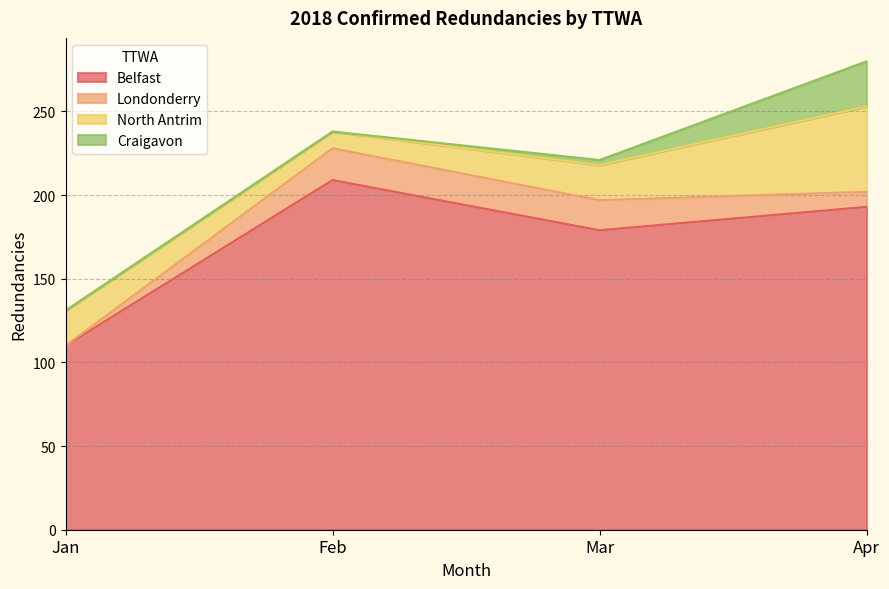

At which category does North Antrim reach its first local valley?

Feb